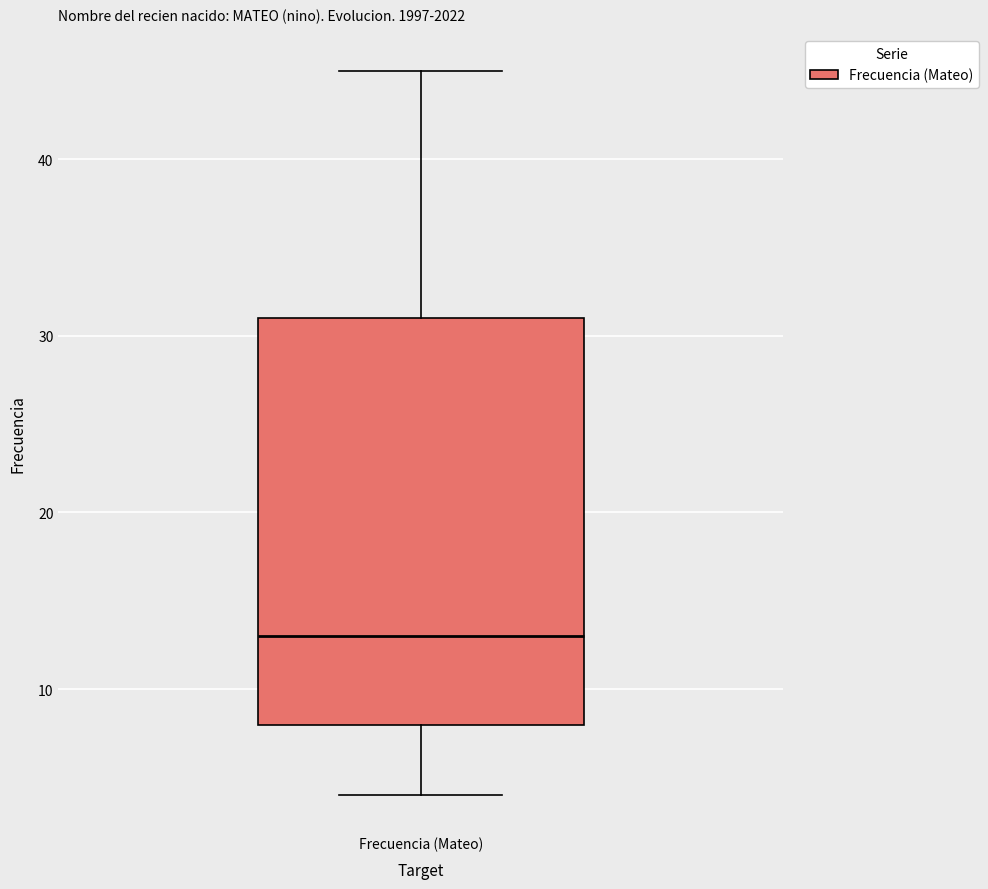

Read this box plot against the y-axis: the position of the median line, the range covered by the box, and the ends of both whiskers. The values are not printed on the chart, so give them approximately, as read against the axis.

median 13, box 8 to 31, whiskers 4 to 45